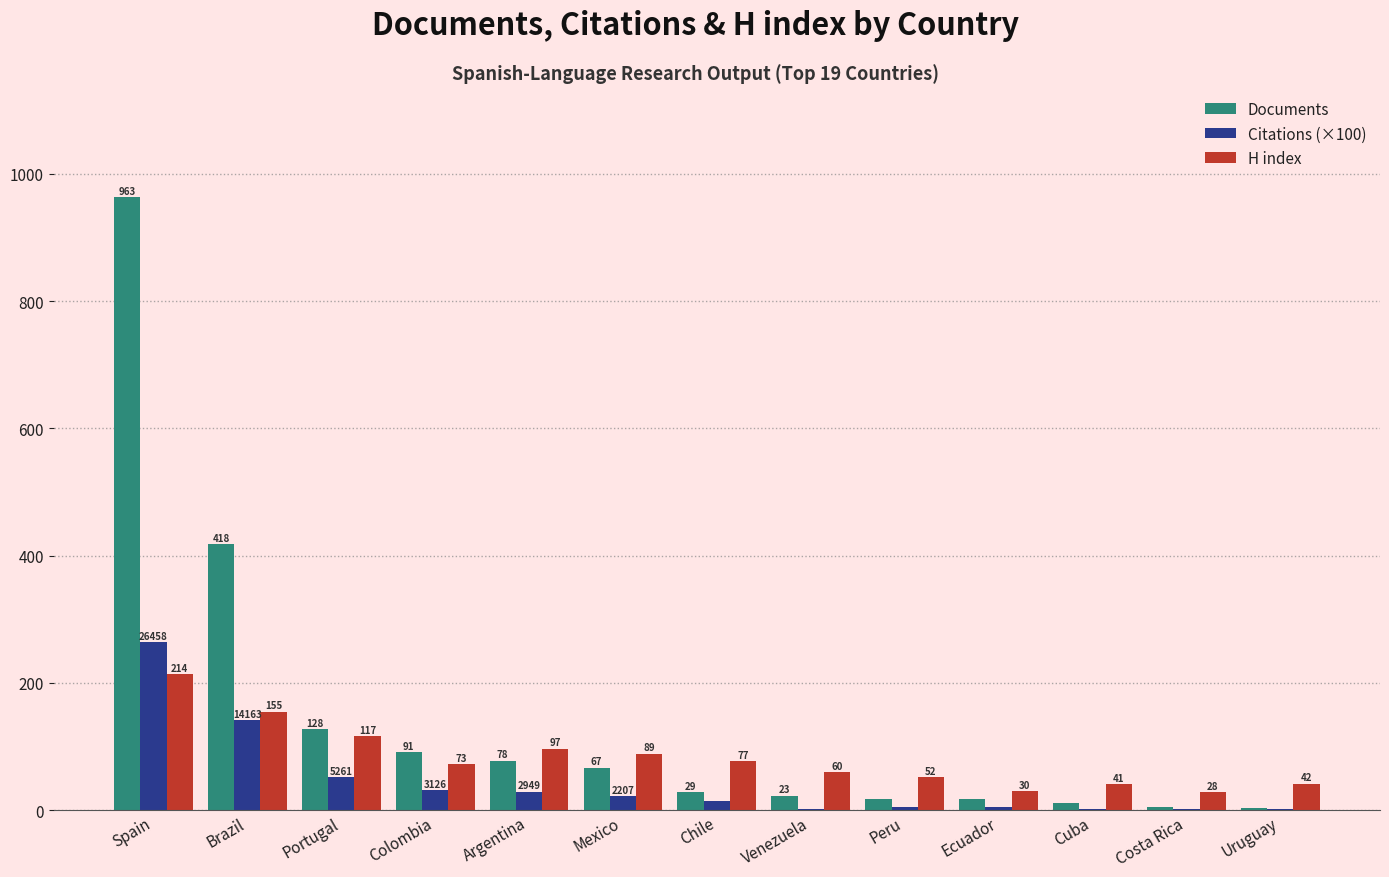

Which series changed the most between Colombia and Costa Rica?

Documents